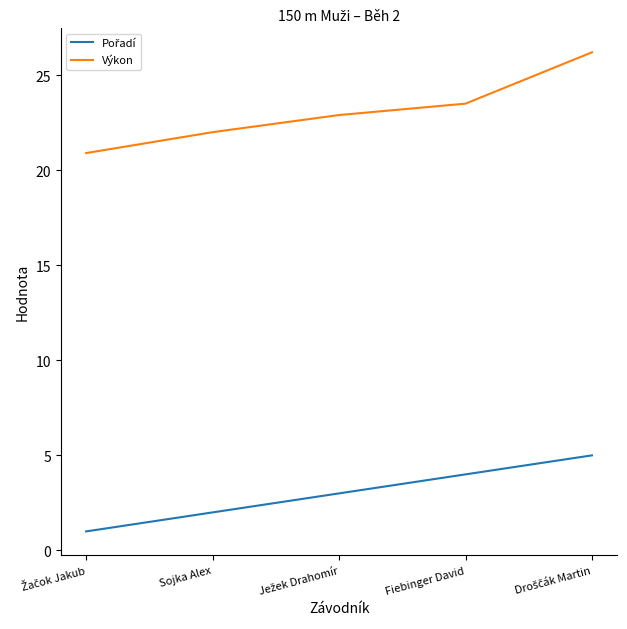

Which series has the largest total across all categories?

Výkon